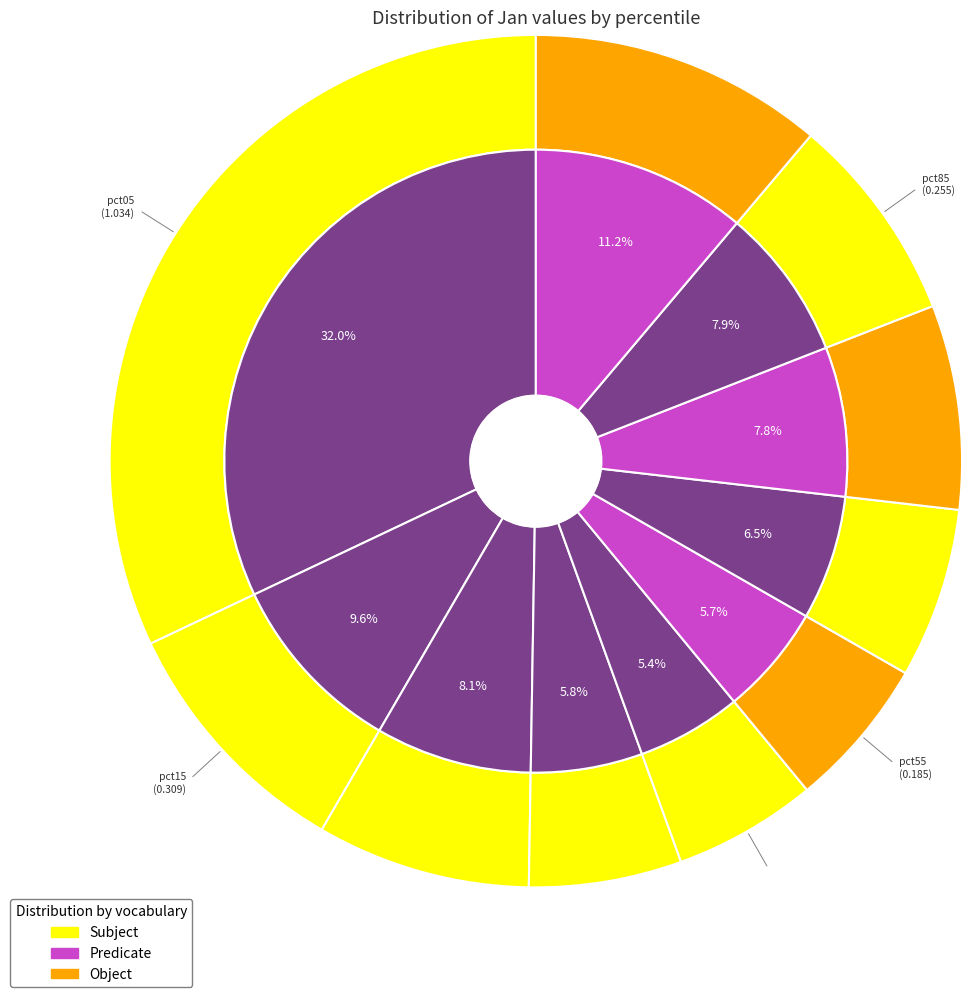

To the nearest percent, what is the difference between the pct05 and pct35 slice percentages?

26%